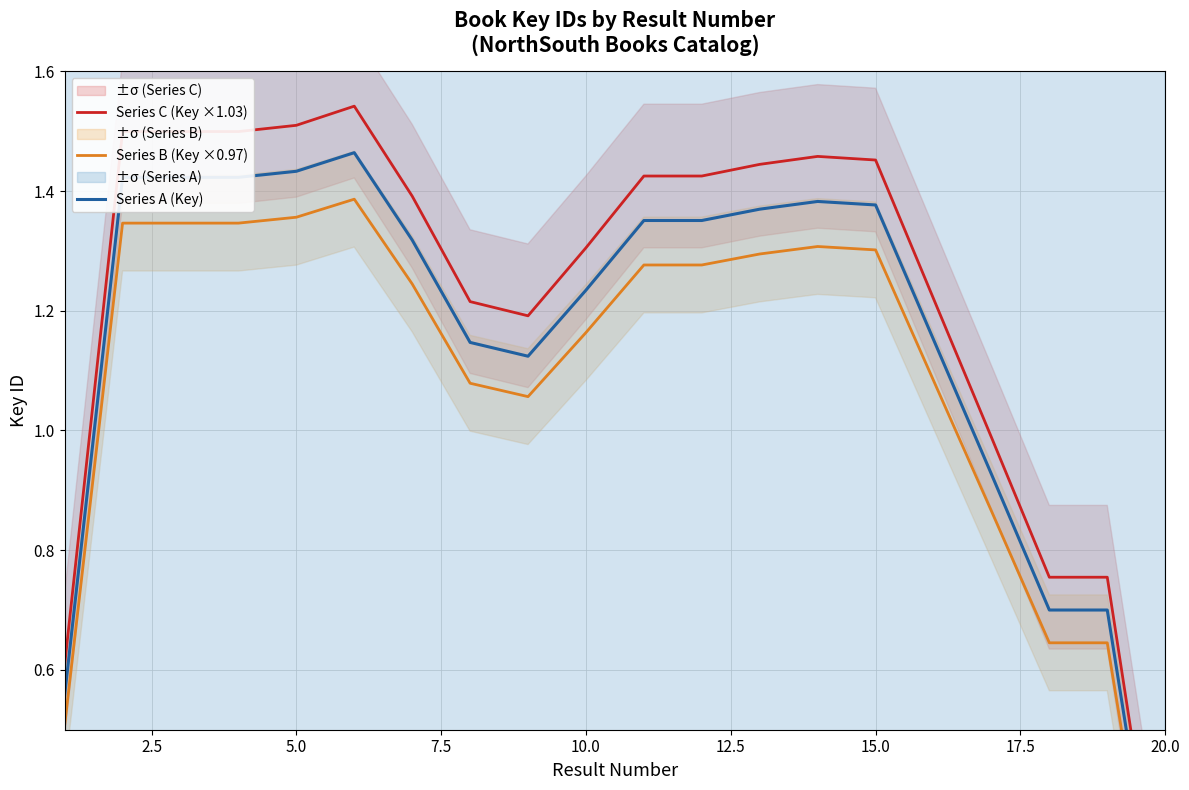

What is the difference between the second highest and second lowest values in the Series C (Key ×1.03) series?

0.9